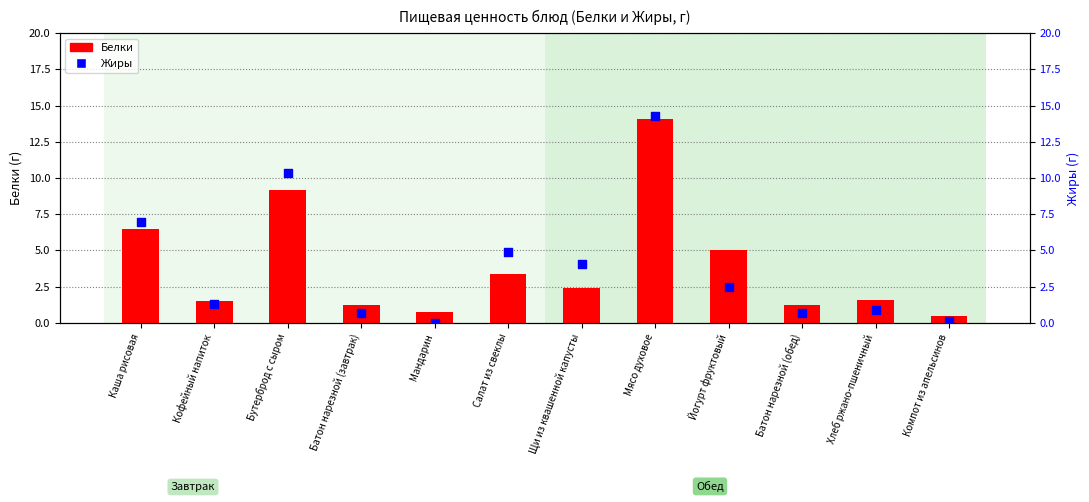

Which series has the largest total across all categories?

Белки